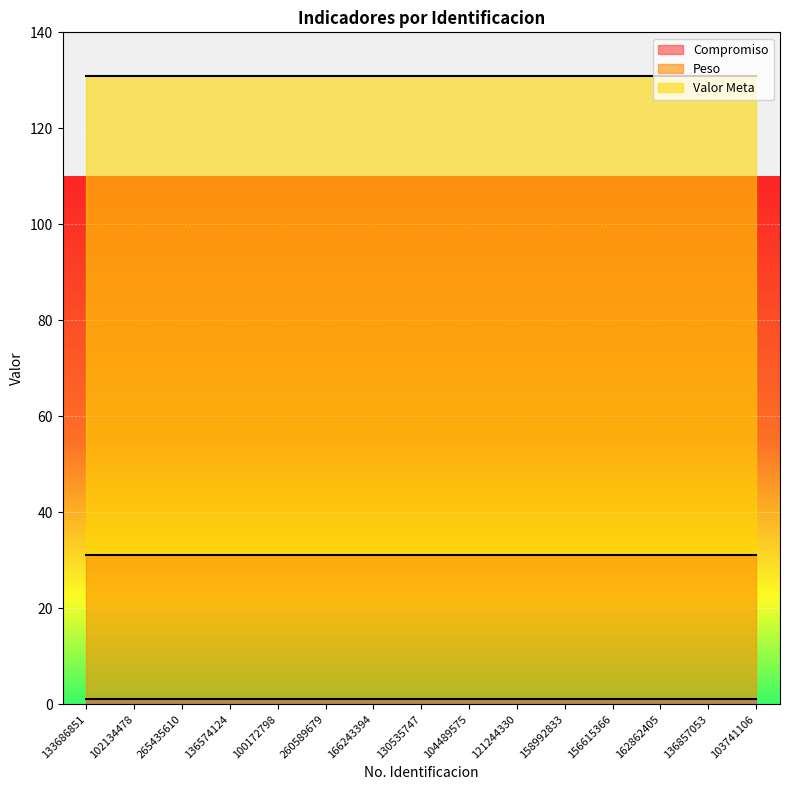

At which label does Peso reach its minimum?

133686851